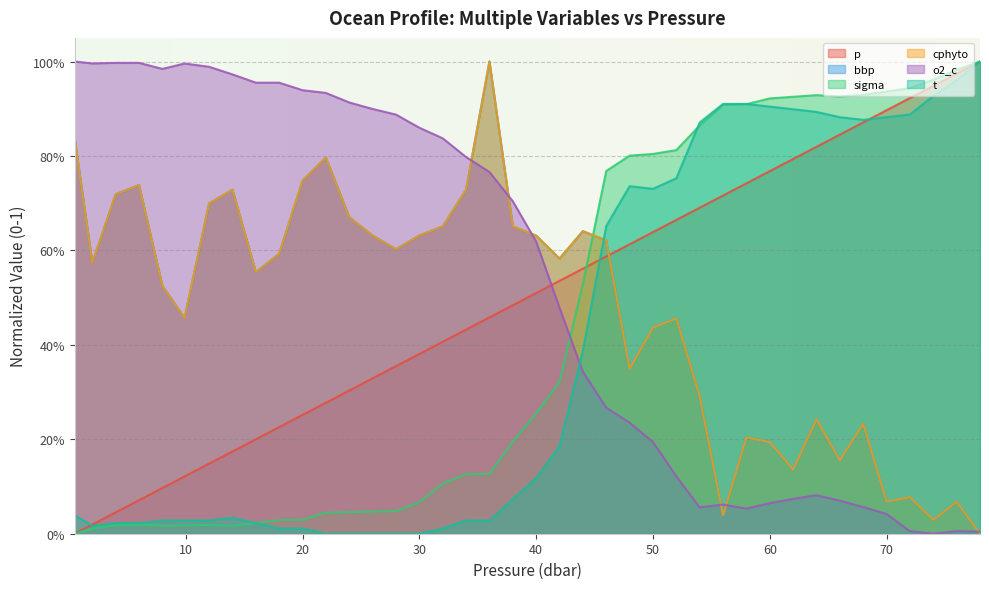

True or false: bbp has more than 1 interior local peaks.

True